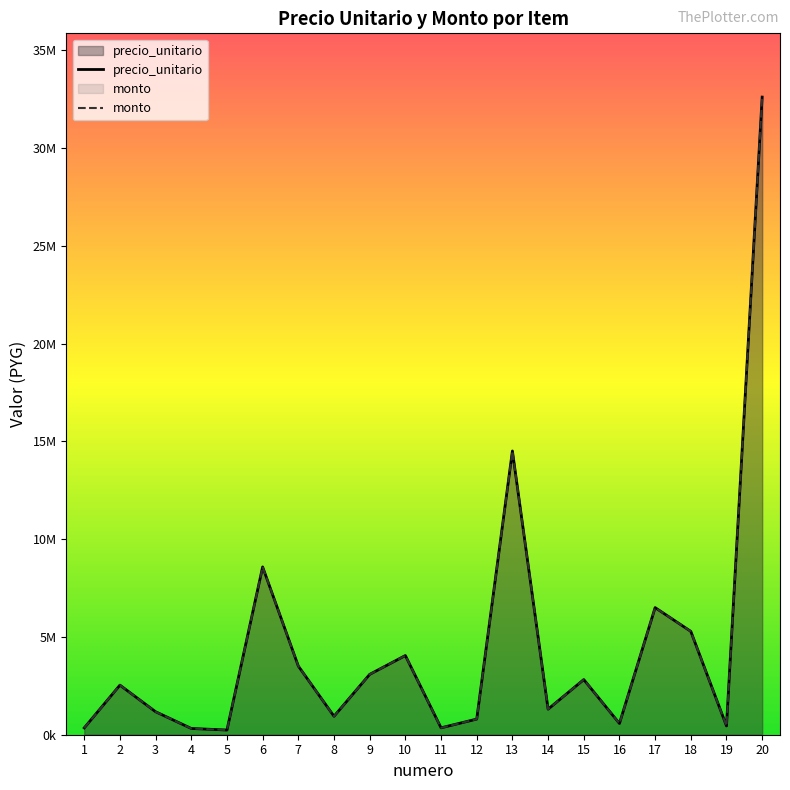

What are all the series names shown in the legend?

precio_unitario, monto